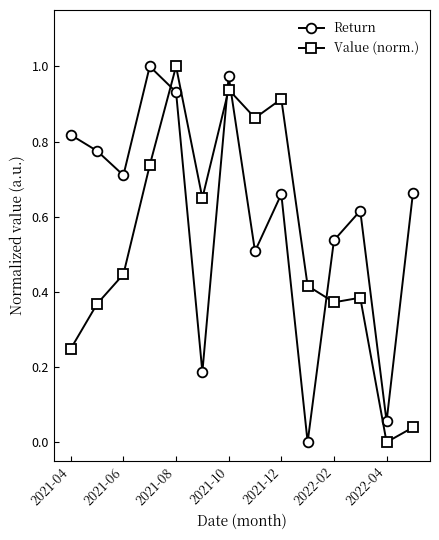

In Return, how many points are lower than both neighbors (excluding endpoints)?

5